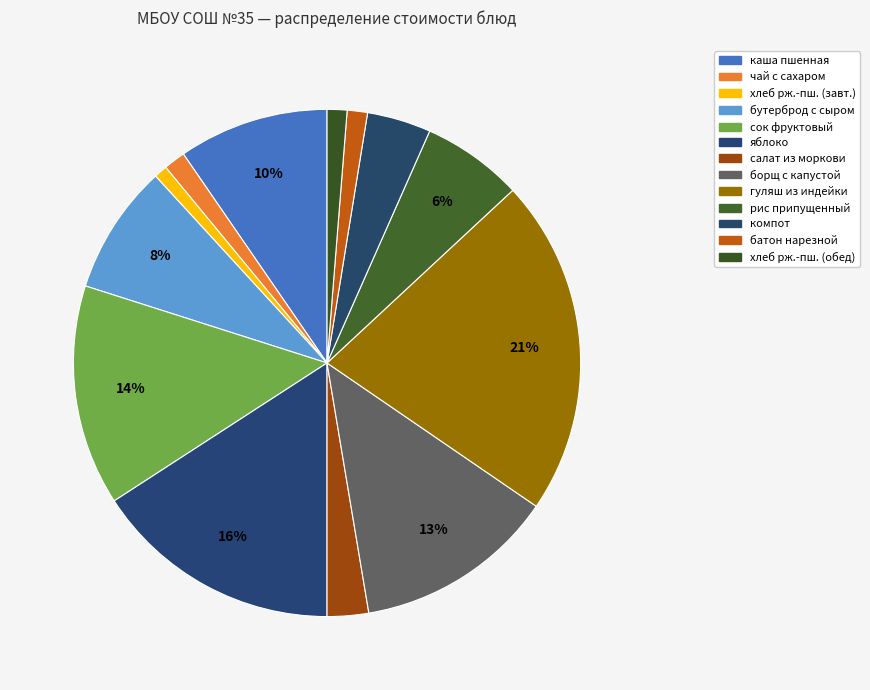

What is the smallest slice in the pie chart?

хлеб ржано-пшеничный (завтрак)